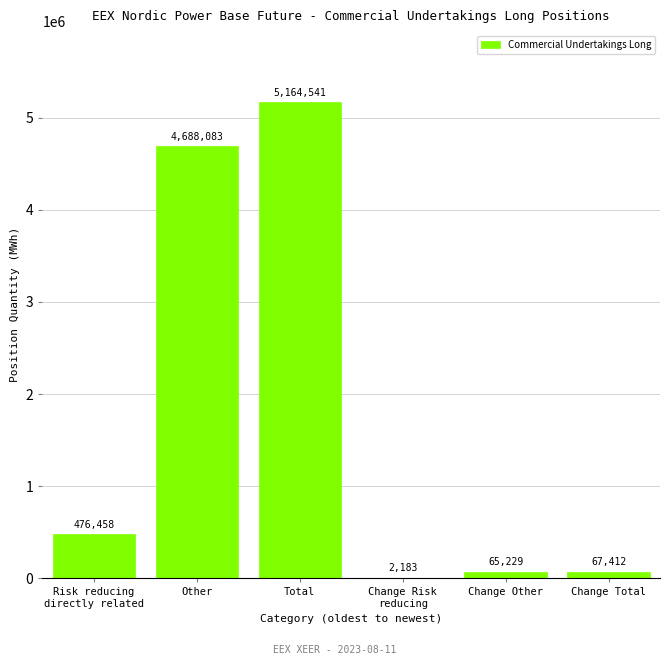

At which label is the value closest to 2583362?

Other